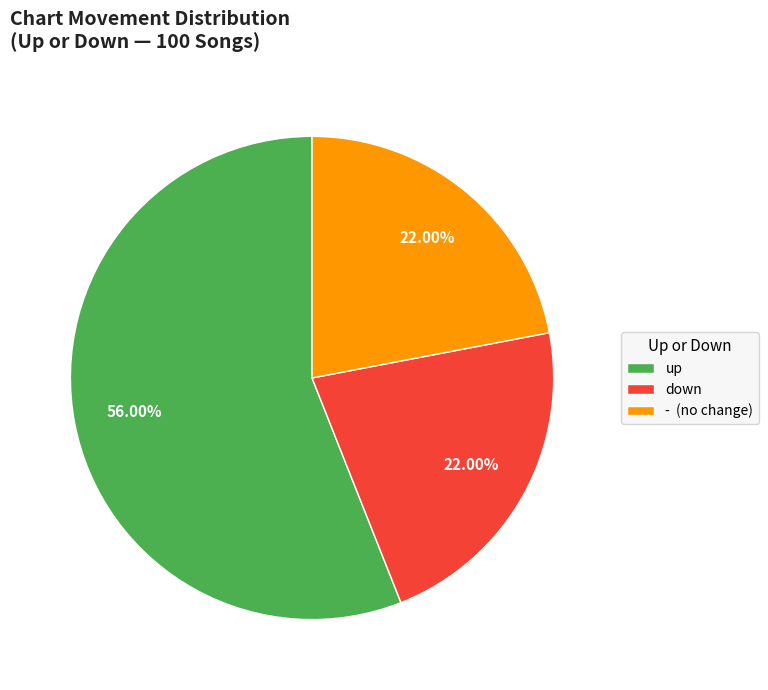

To the nearest percent, what portion does down represent?

22%